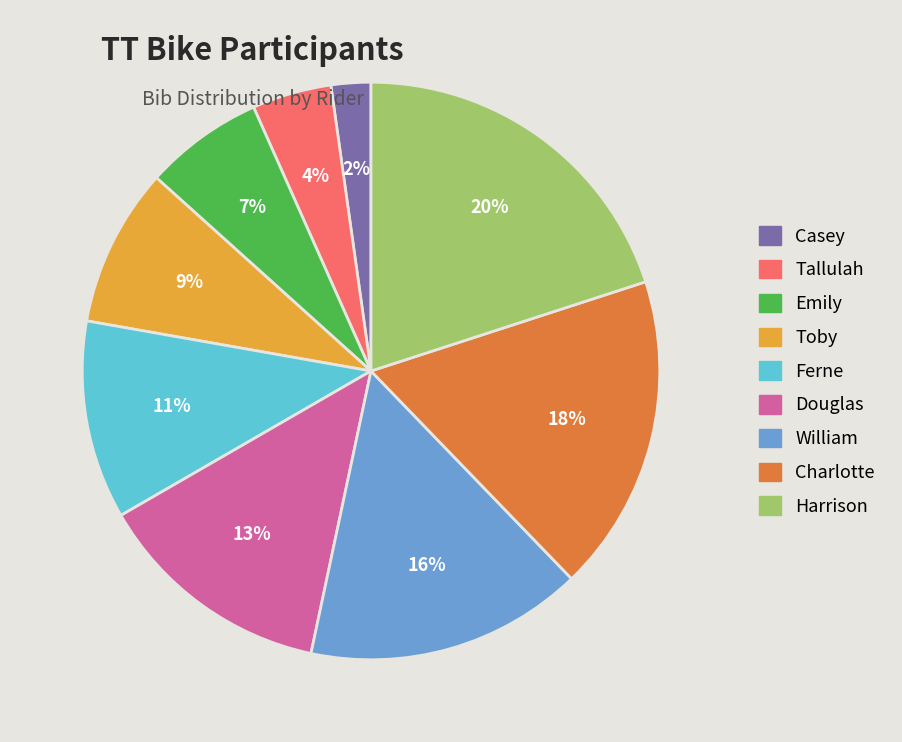

To the nearest percent, what portion does Toby represent?

9%